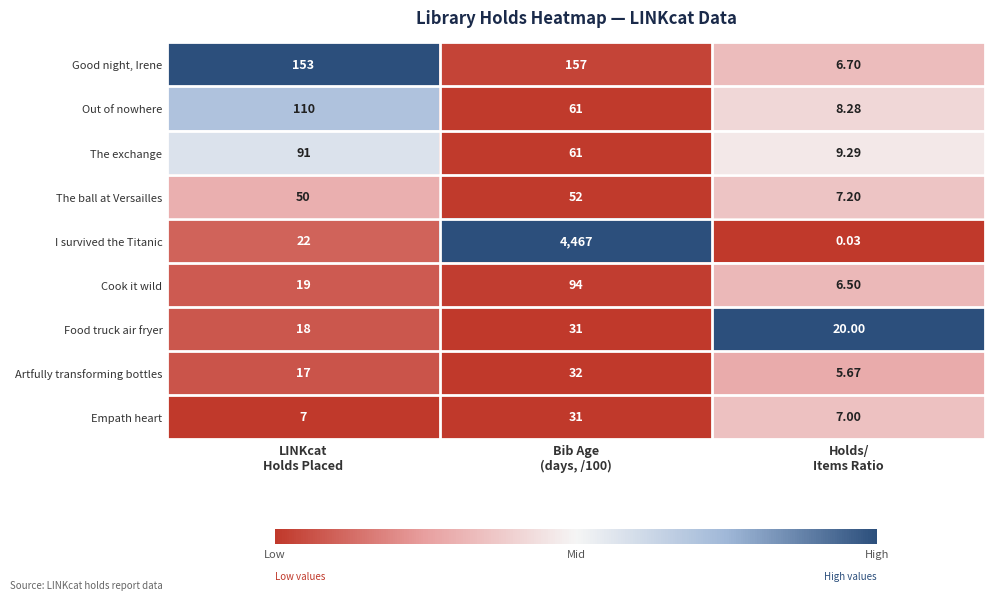

Which label corresponds to the smallest value in the chart?

Holds/
Items Ratio